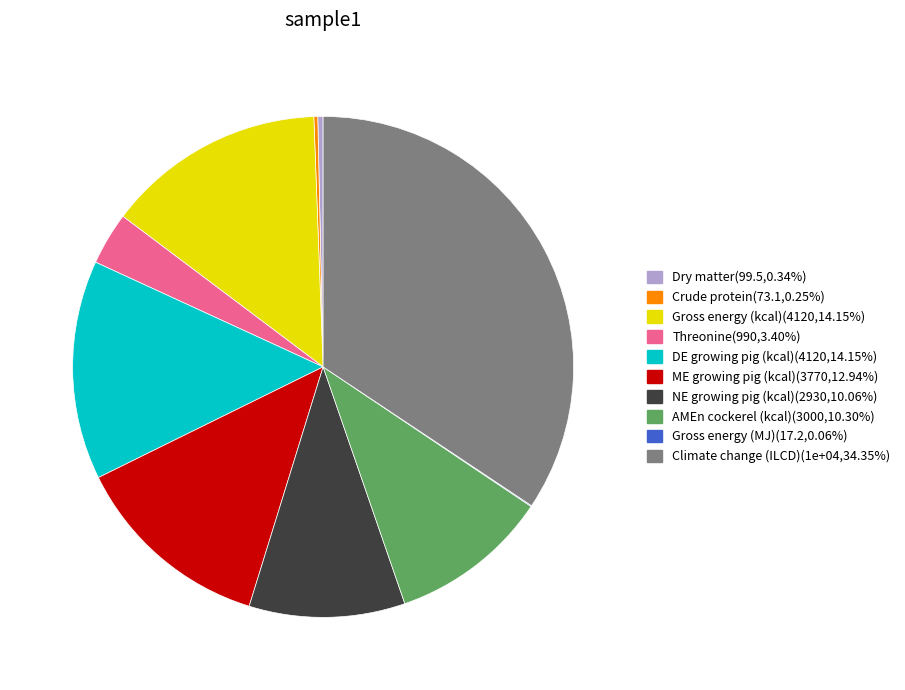

Is the sum of Gross energy (kcal) and AMEn cockerel (kcal) greater than half?

No